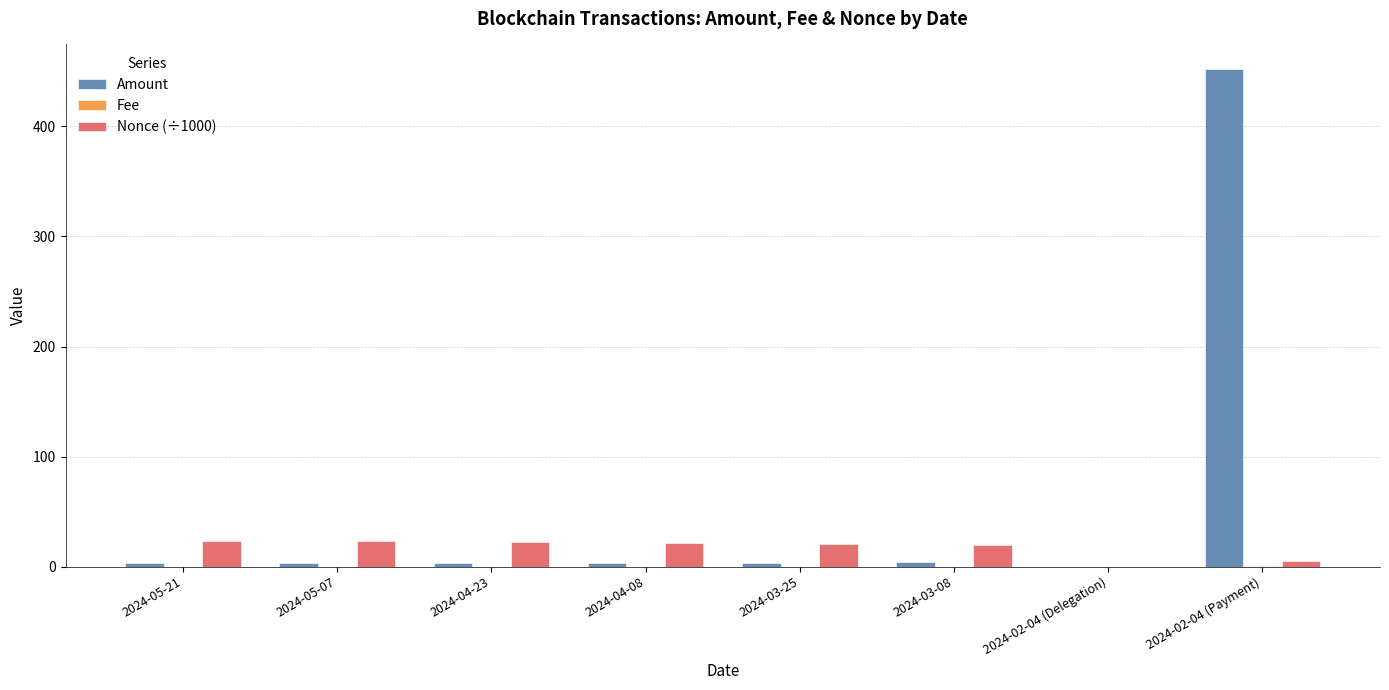

How many groups of bars are there?

8